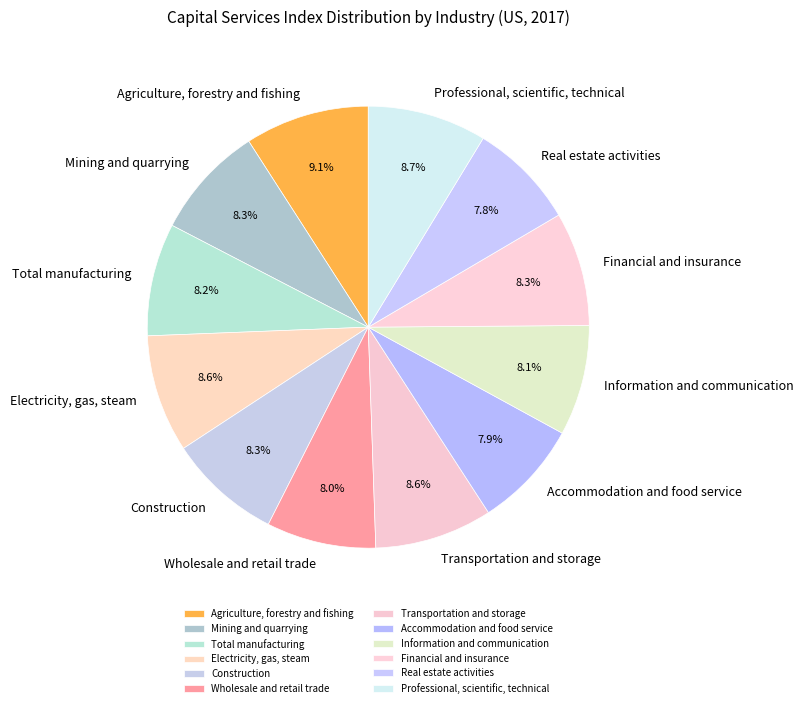

How many segments does this pie chart have?

12